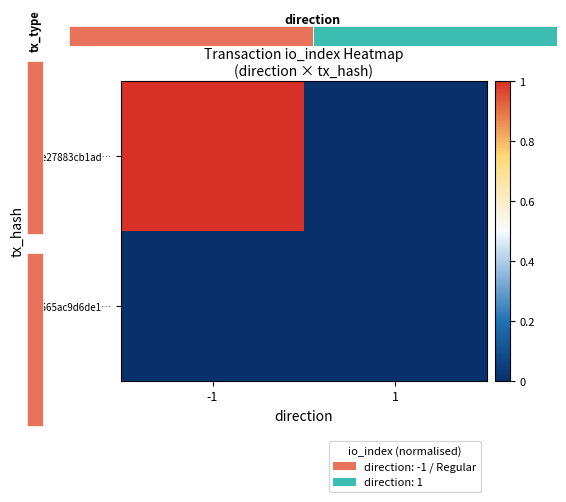

Rank the series at 1 from highest to lowest value.

be27883cb1ad…, 8665ac9d6de1…